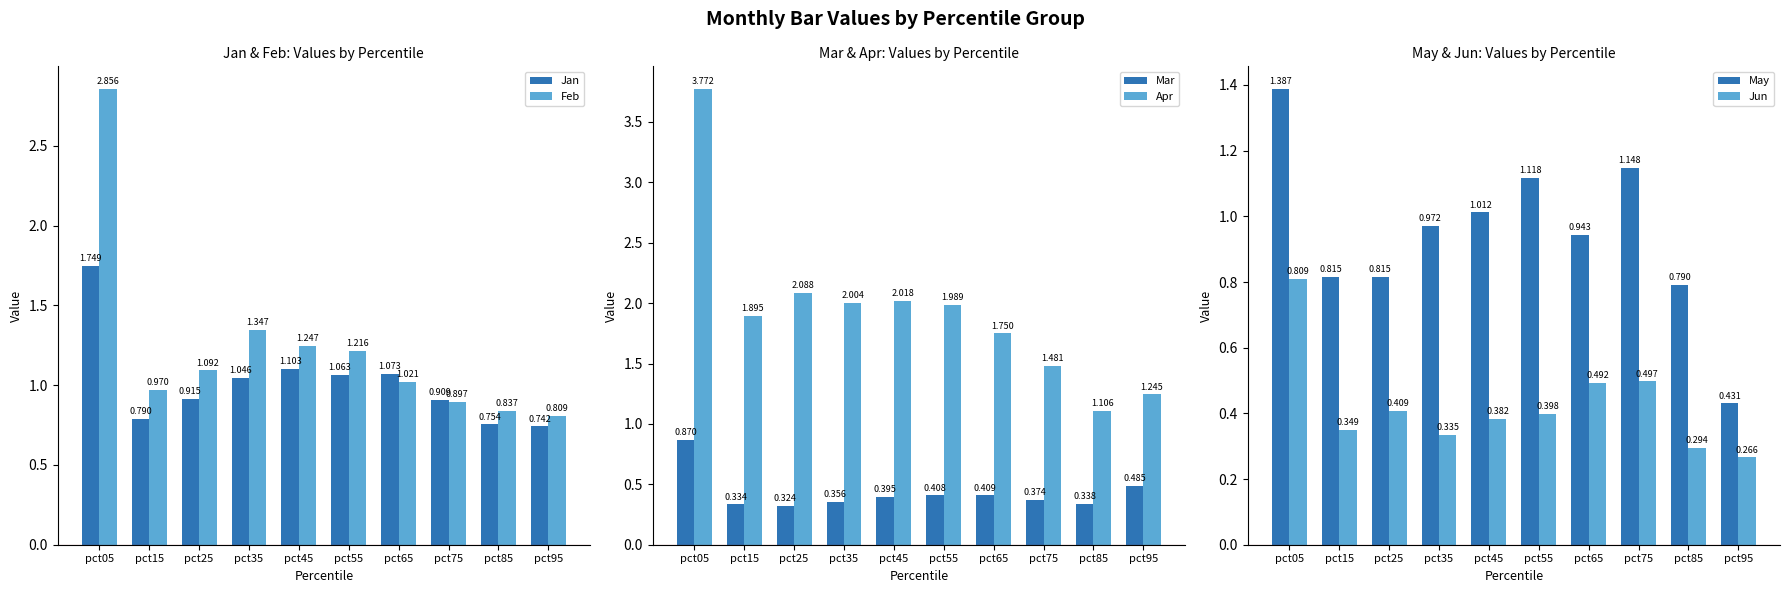

Which label corresponds to the largest value in the chart?

pct05